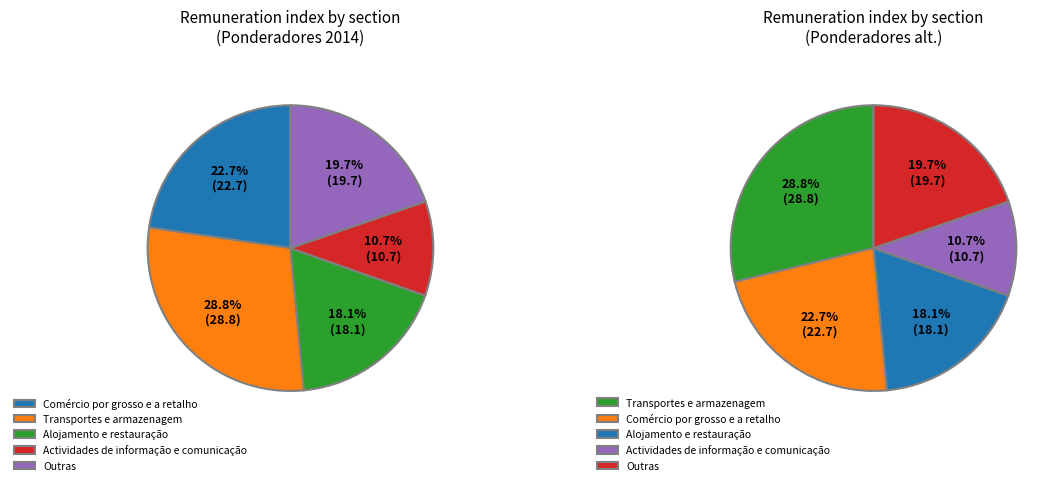

How many segments does this pie chart have?

5